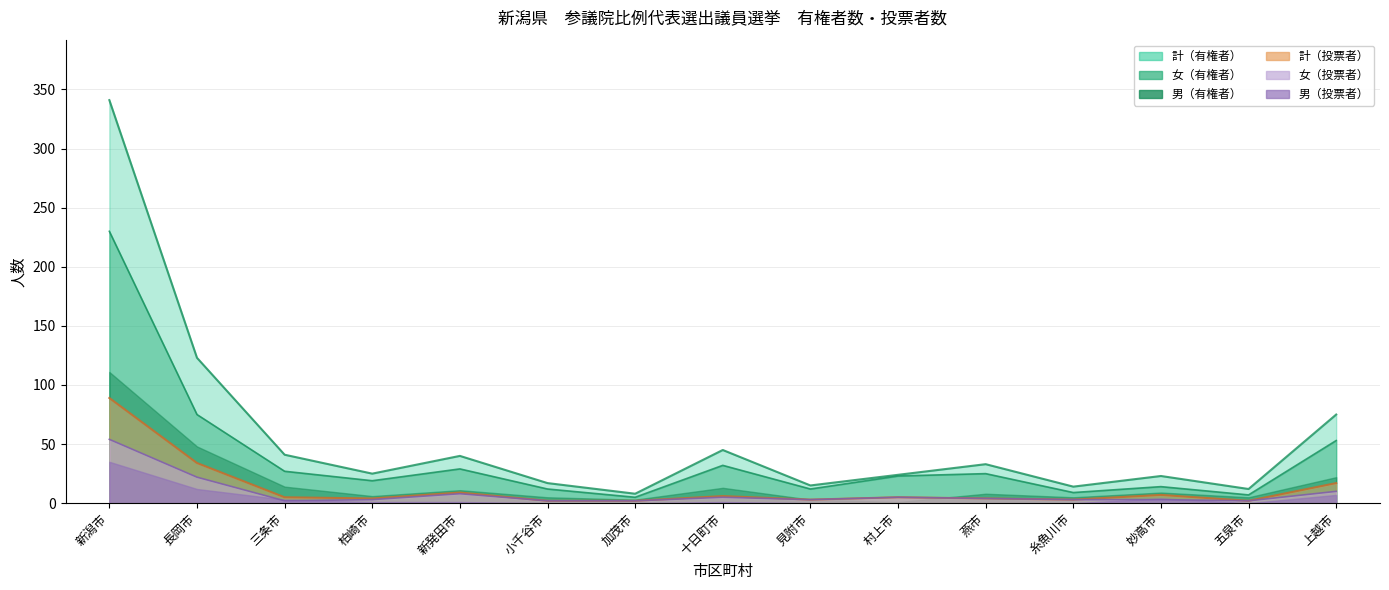

Does the chart display data point markers on the line(s)?

No